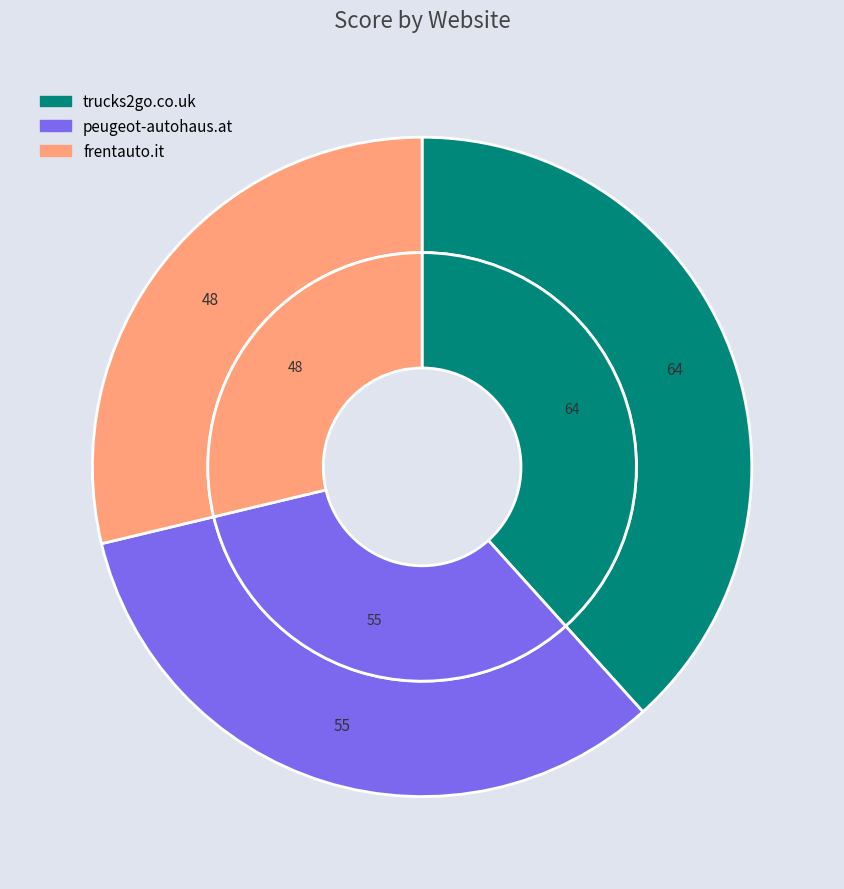

Do frentauto.it and trucks2go.co.uk together represent more than half of the pie?

Yes